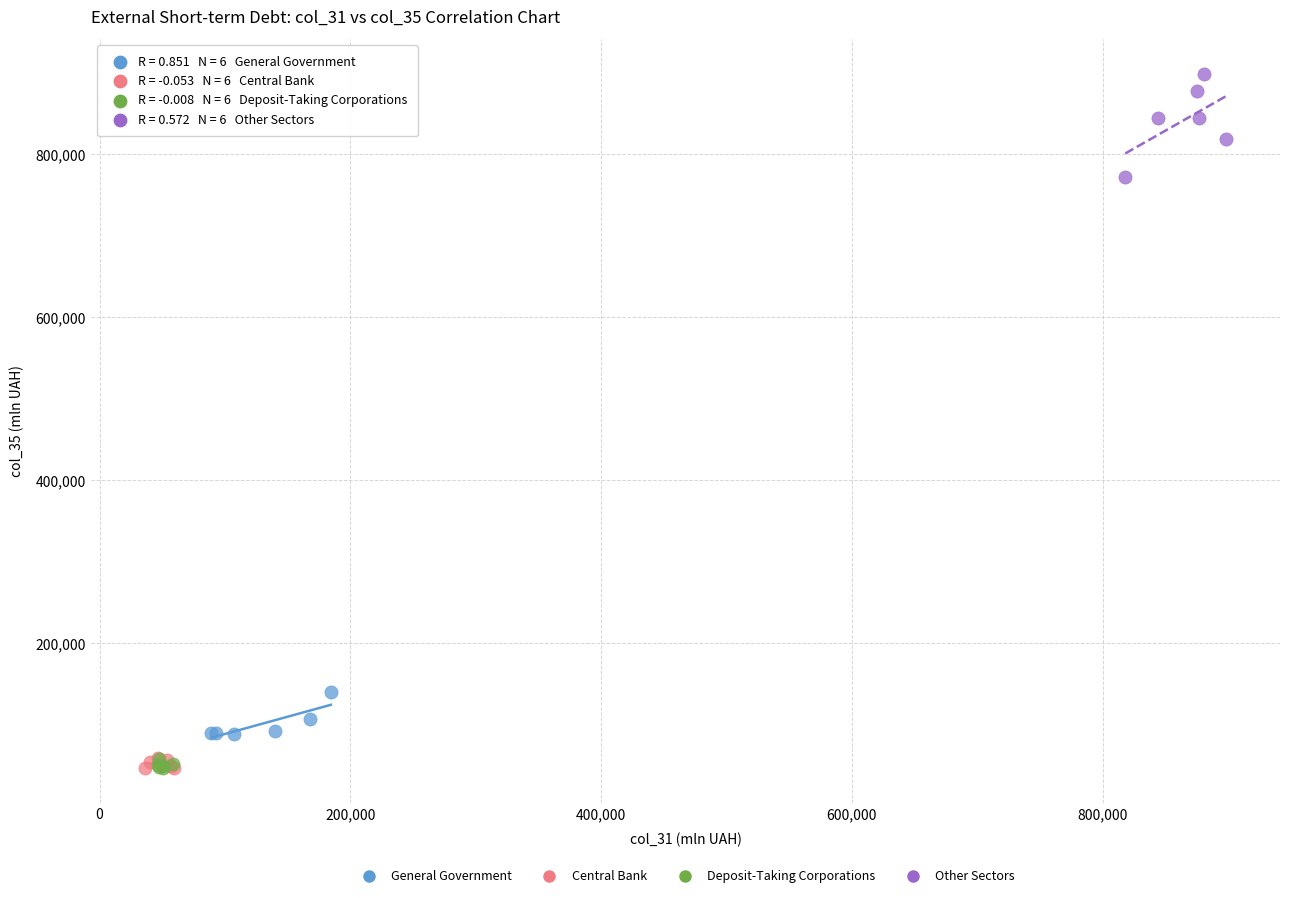

Which series has the largest Y range (max minus min)?

Other Sectors